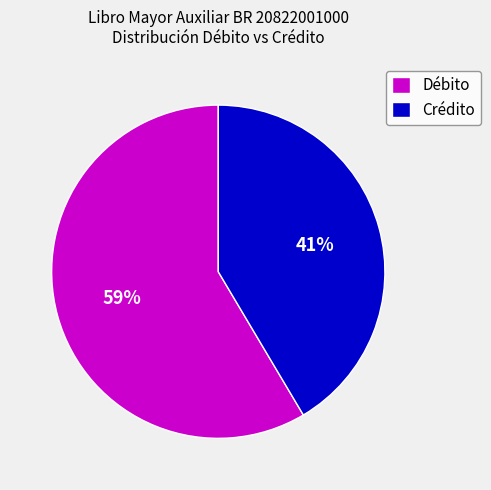

The Crédito slice represents 41% of the pie. True or false?

True